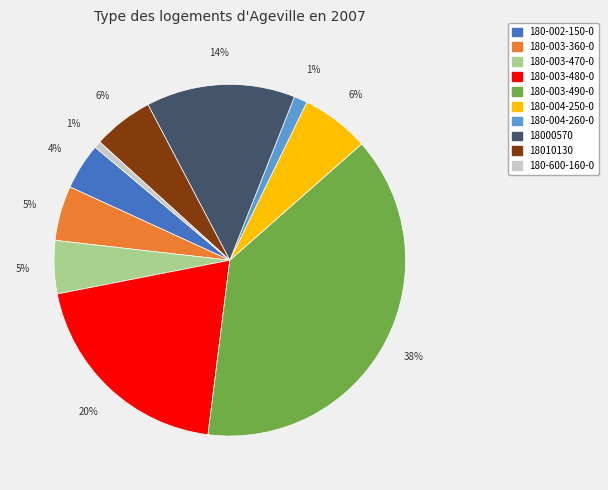

Combined, do 180-003-470-0 and 18000570 account for over 50%?

No